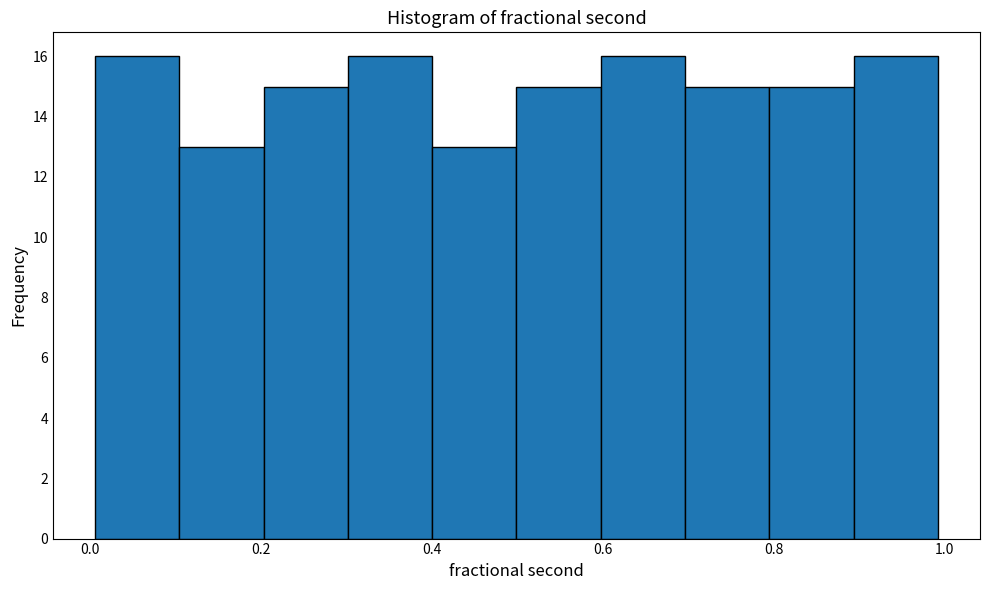

How tall is the bar that spans 0.5 to 0.6 on the x-axis? Neither the bar edges nor the heights are printed on the chart, so give them approximately, as read against the axes.

15